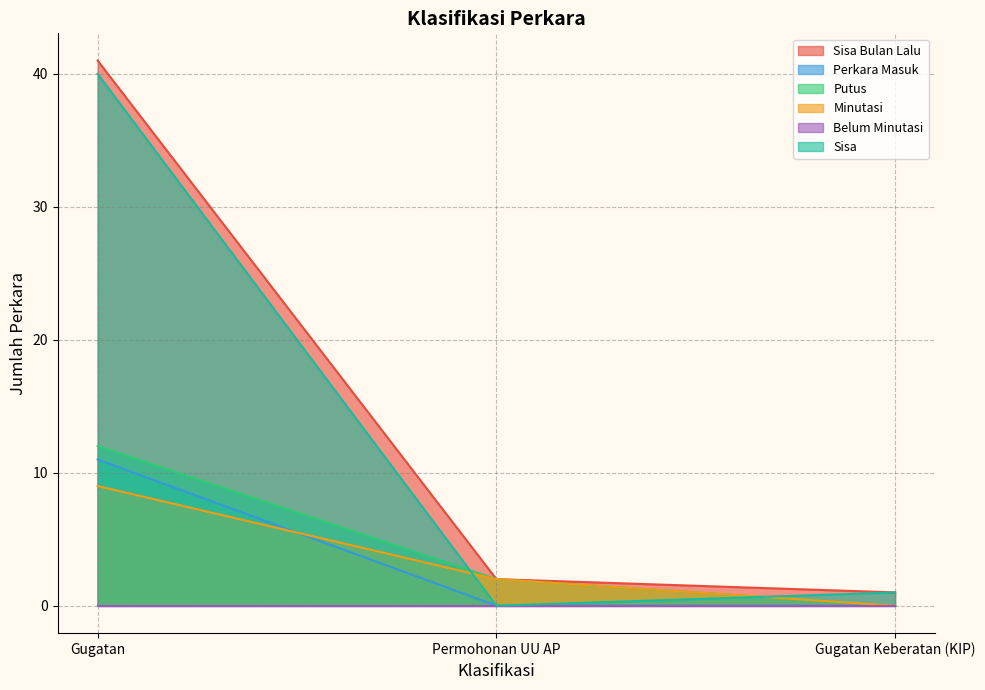

At which category does the chart reach its peak across all series?

Gugatan